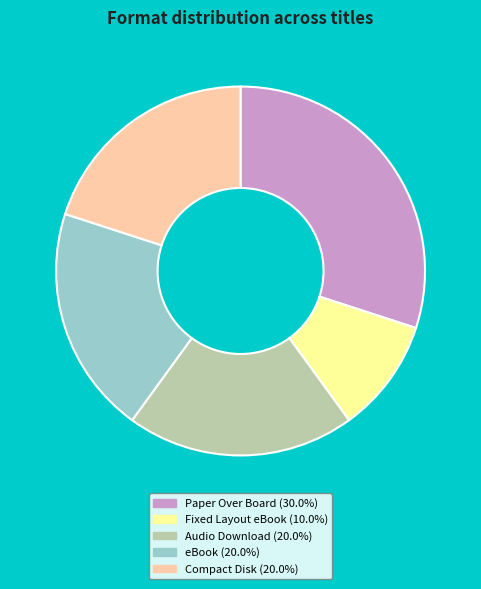

Does eBook represent more than half of the total?

No